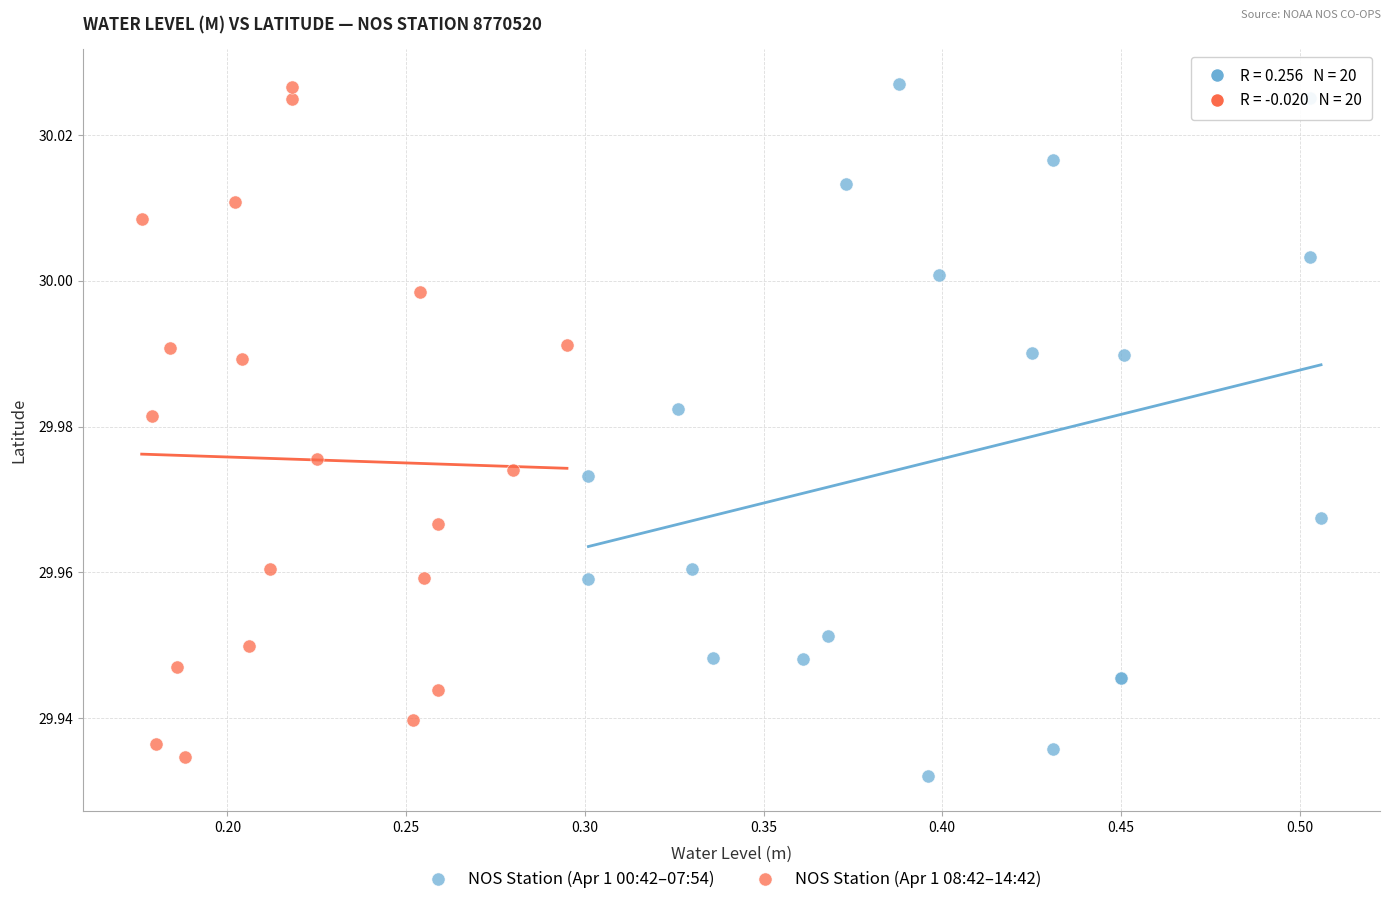

What are all the series names shown in the legend?

NOS Station (Apr 1 00:42–07:54), NOS Station (Apr 1 08:42–14:42)